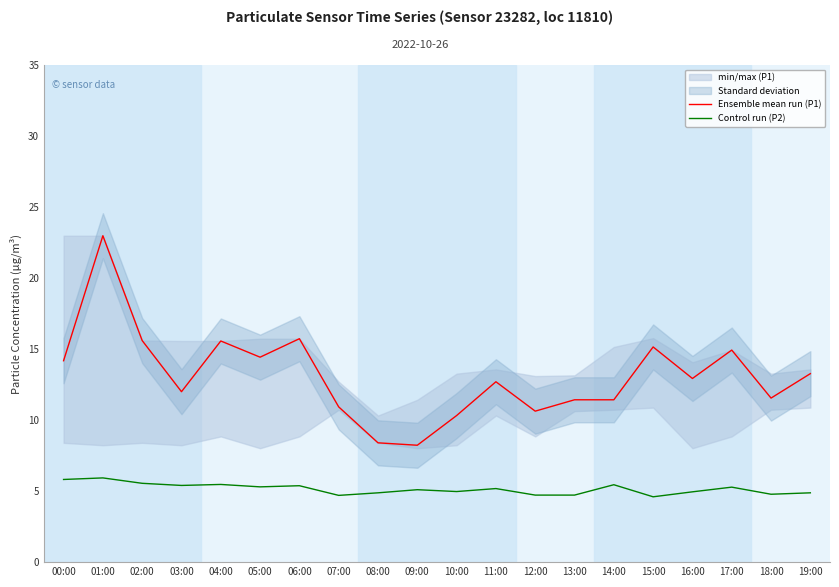

What is the sum of the Control run (P2) values at 15:00 and 06:00?

10.0